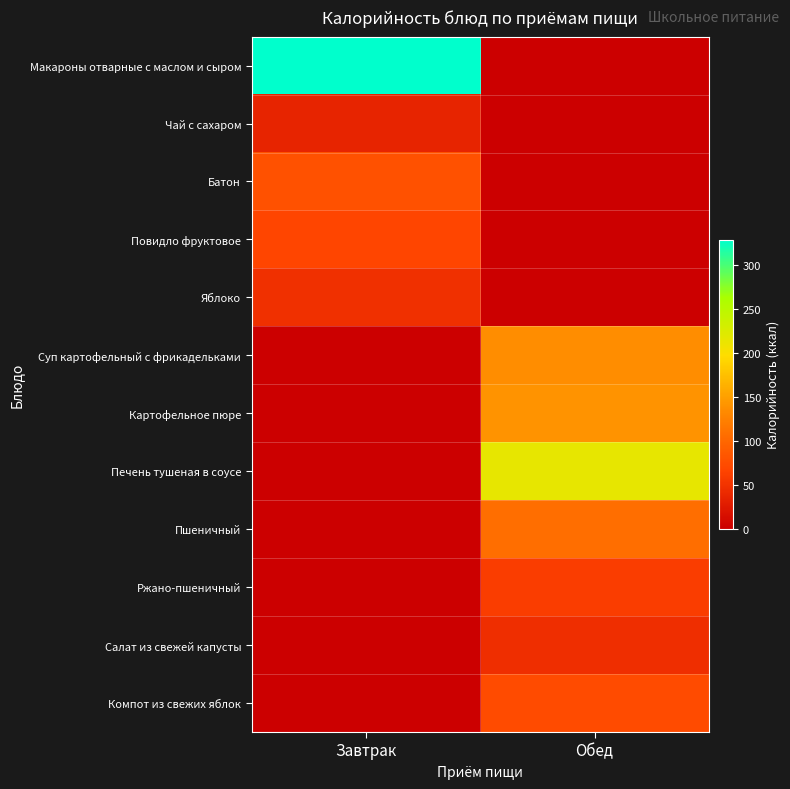

Reading right to left, extract all data points from this chart.

Макароны отварные с маслом и сыром: Обед=0.0	Завтрак=328.9
Чай с сахаром: Обед=0.0	Завтрак=35.0
Батон: Обед=0.0	Завтрак=78.6
Повидло фруктовое: Обед=0.0	Завтрак=67.2
Яблоко: Обед=0.0	Завтрак=47.0
Суп картофельный с фрикадельками: Обед=135.0	Завтрак=0.0
Картофельное пюре: Обед=140.2	Завтрак=0.0
Печень тушеная в соусе: Обед=215.5	Завтрак=0.0
Пшеничный: Обед=106.8	Завтрак=0.0
Ржано-пшеничный: Обед=60.3	Завтрак=0.0
Салат из свежей капусты: Обед=45.5	Завтрак=0.0
Компот из свежих яблок: Обед=74.4	Завтрак=0.0